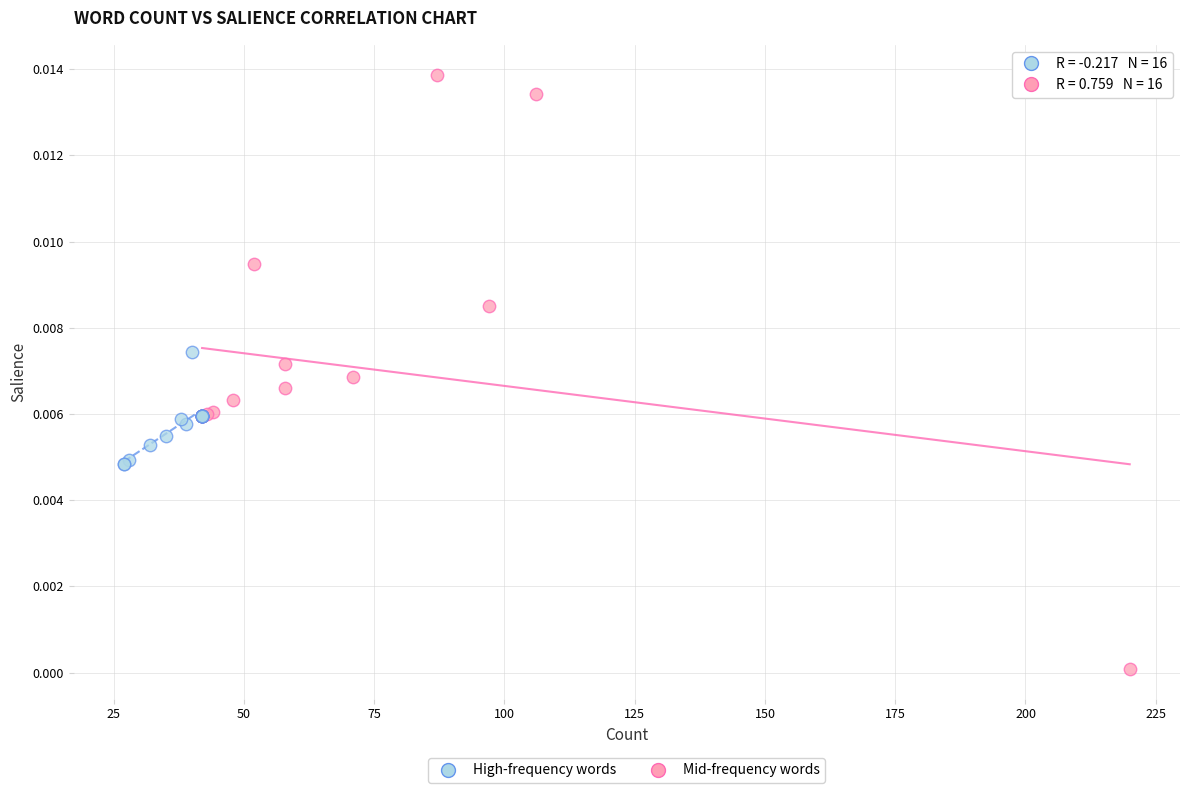

Which series reaches the maximum Y coordinate?

High-frequency words